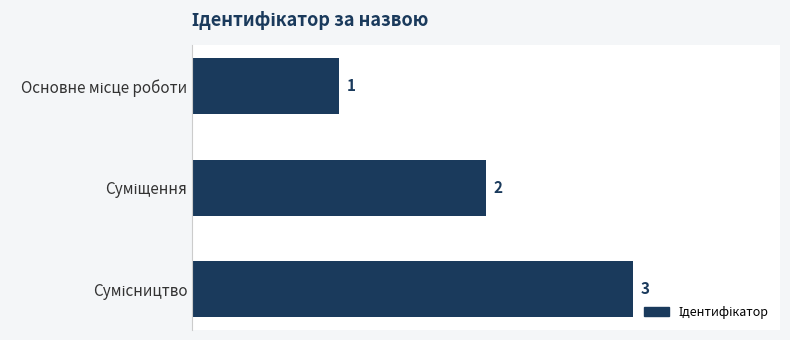

What is the difference between the maximum and minimum values?

2